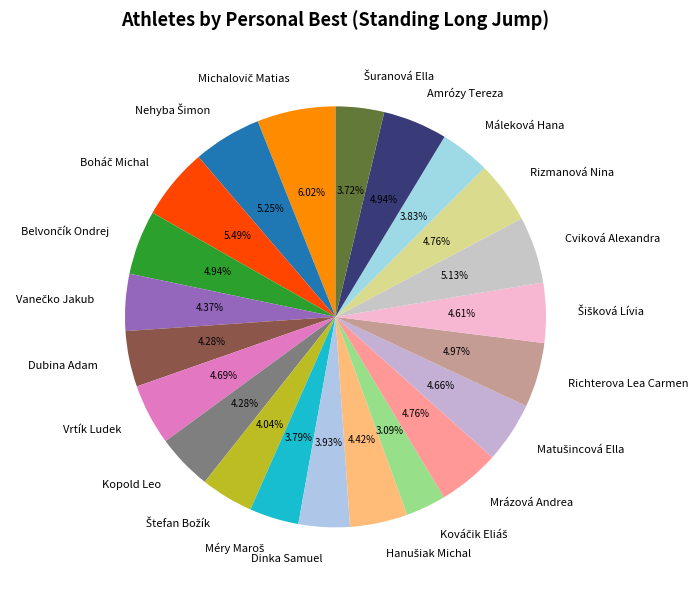

Does any single category account for the majority?

No